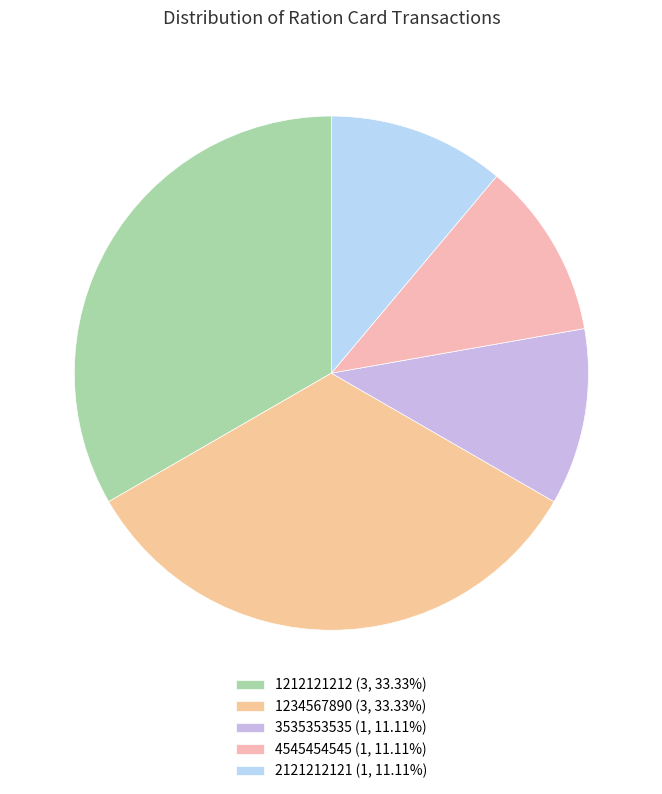

To the nearest percent, what is the average slice percentage?

20%